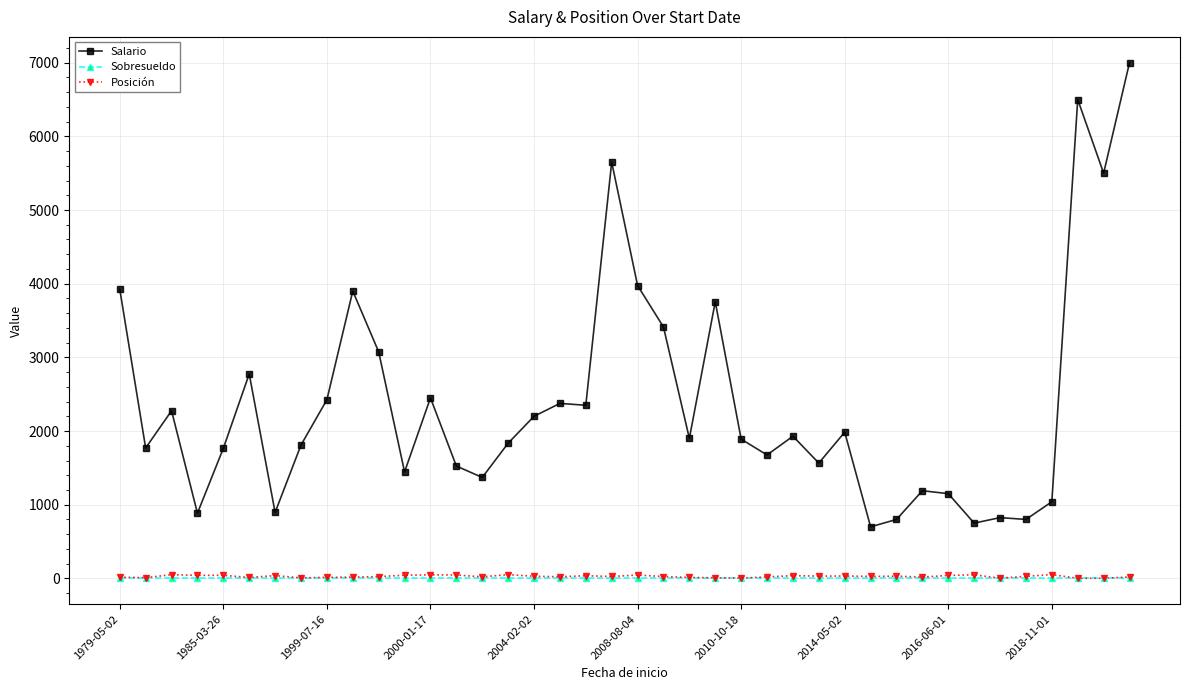

Which series has the largest range (max minus min)?

Salario